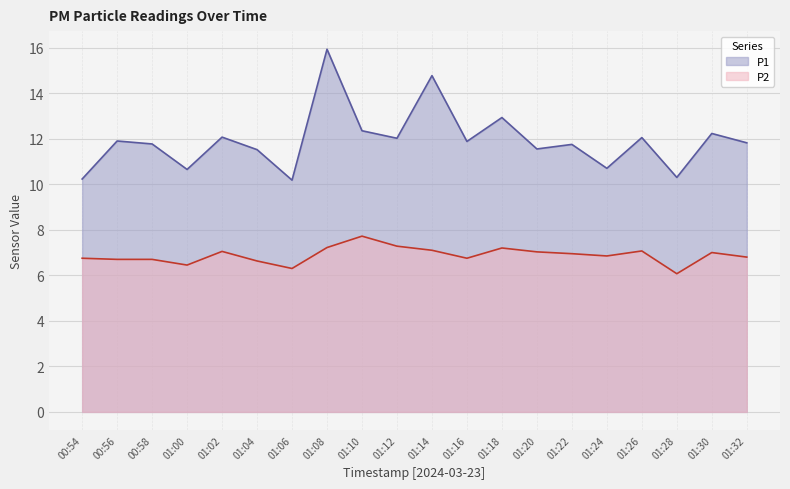

What is the difference between the maximum and minimum values in the P2 series?

1.6